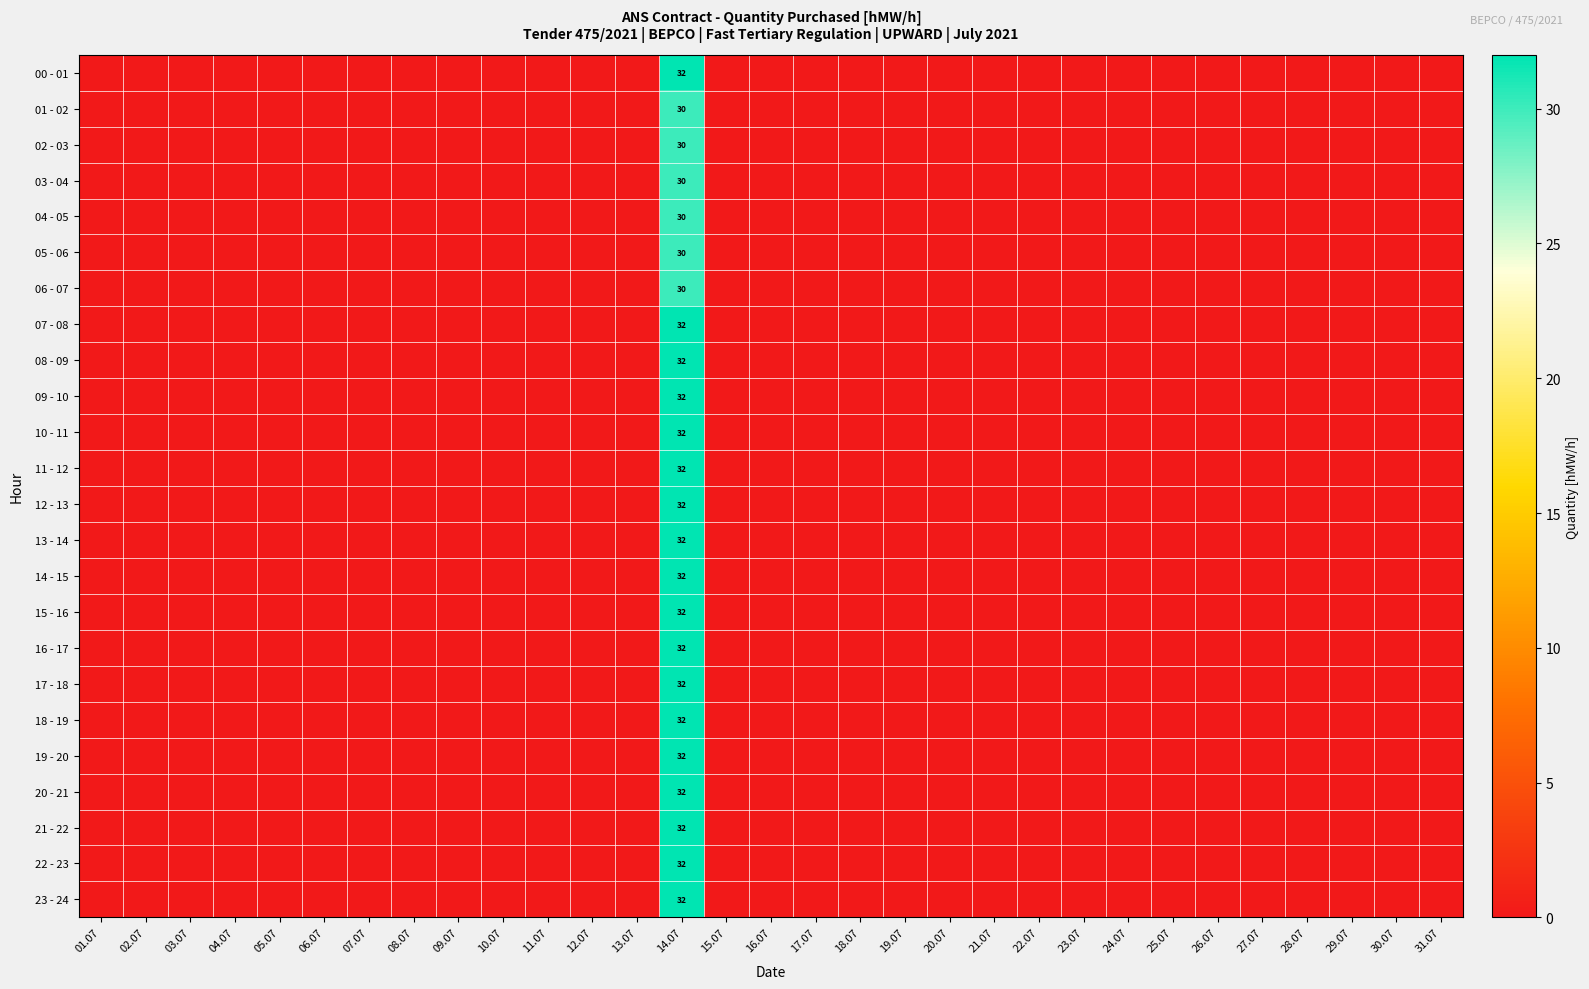

At which label is 12 - 13 closest to 16?

01.07